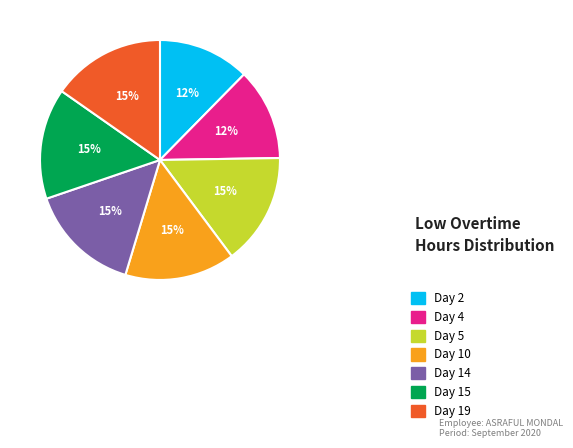

The Day 5 slice represents 30% of the pie. True or false?

False